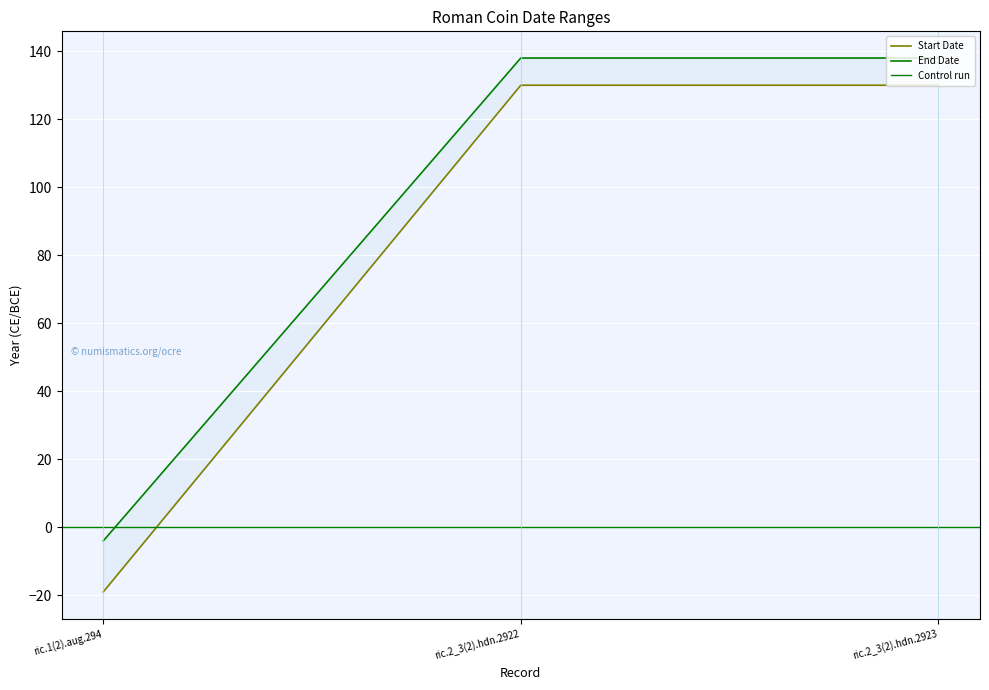

Reading right to left, extract all data points from this chart.

Start Date: 130	130	-19
End Date: 138	138	-4